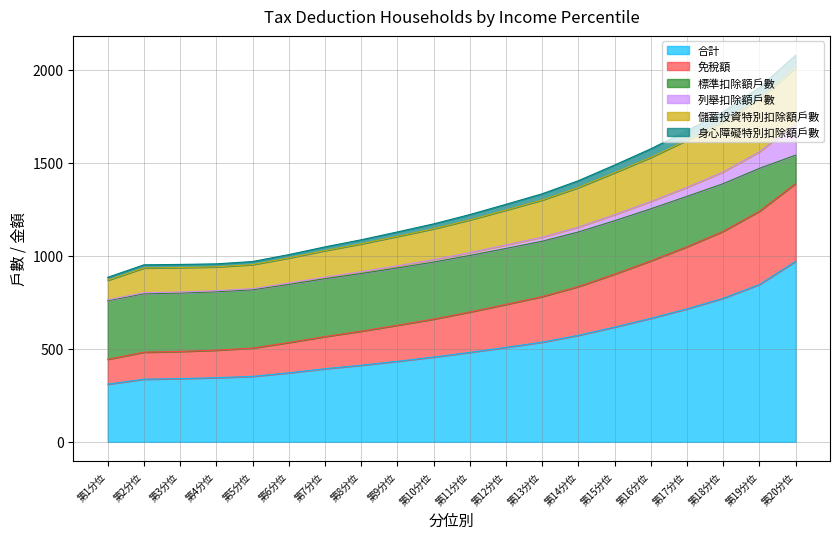

True or false: 合計 has a value of 710.1 at 第12分位.

False